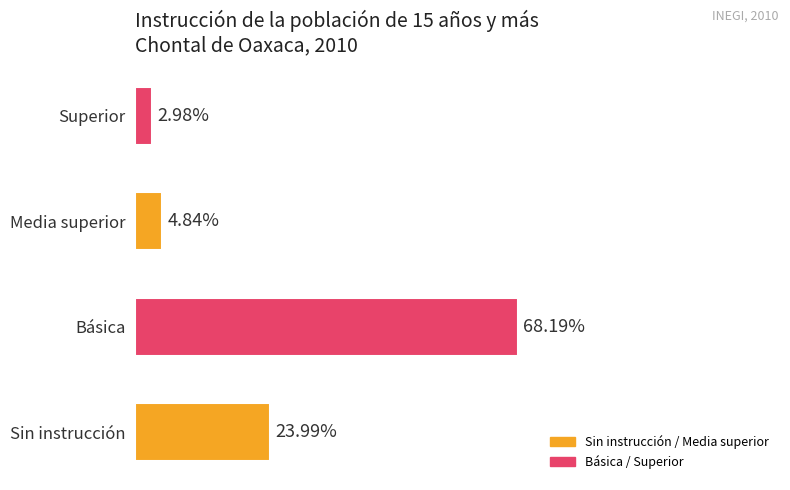

List the labels in order of value, largest first.

Básica, Sin instrucción, Media superior, Superior